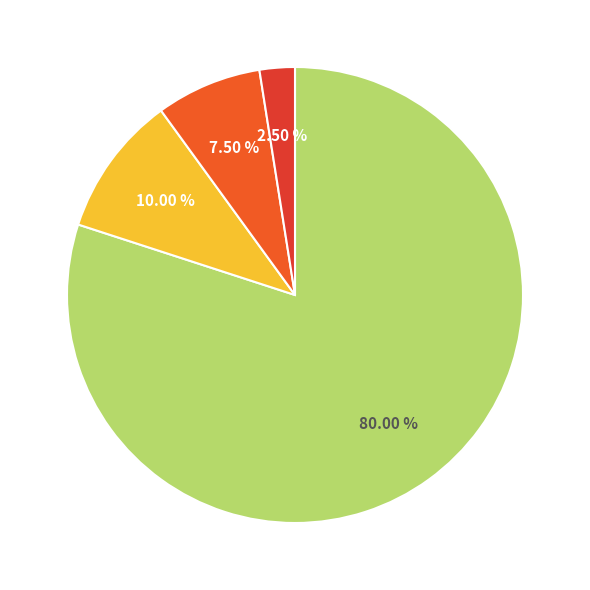

How many slices are in this pie chart?

4